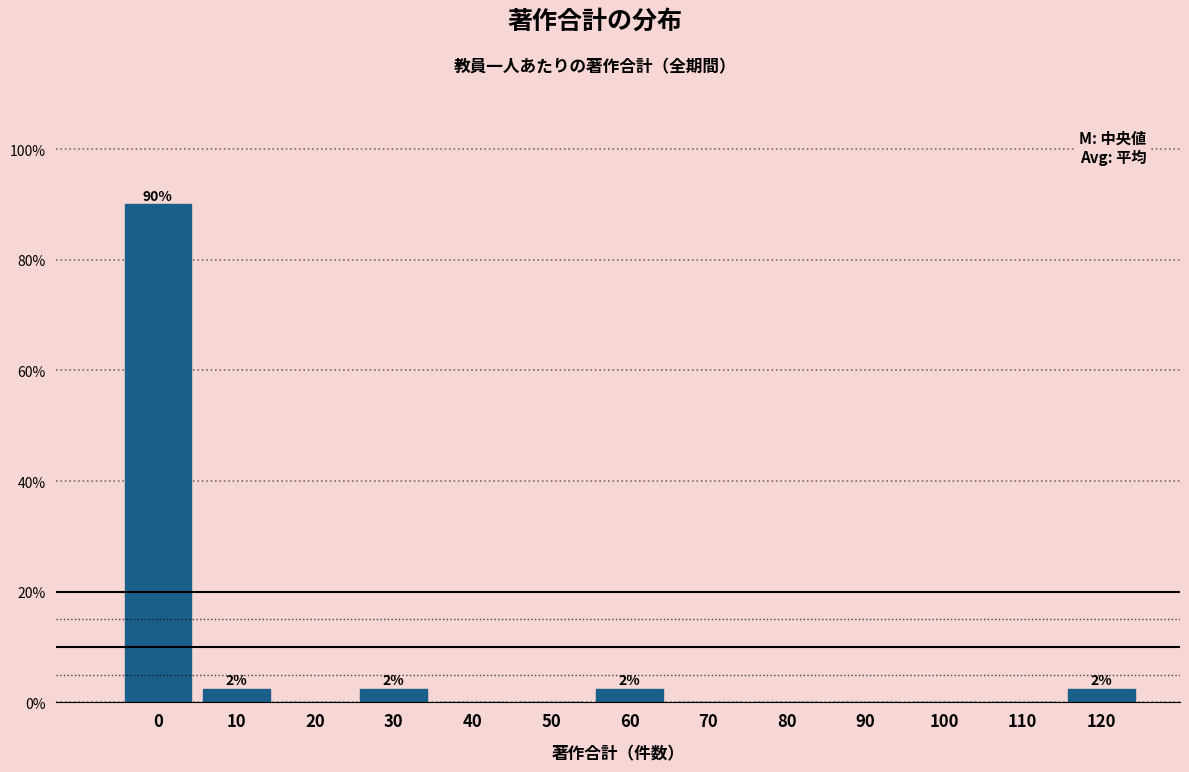

Reading right to left, transcribe all the data shown in this chart.

120=2.5	110=0.0	100=0.0	90=0.0	80=0.0	70=0.0	60=2.5	50=0.0	40=0.0	30=2.5	20=0.0	10=2.5	0=90.0